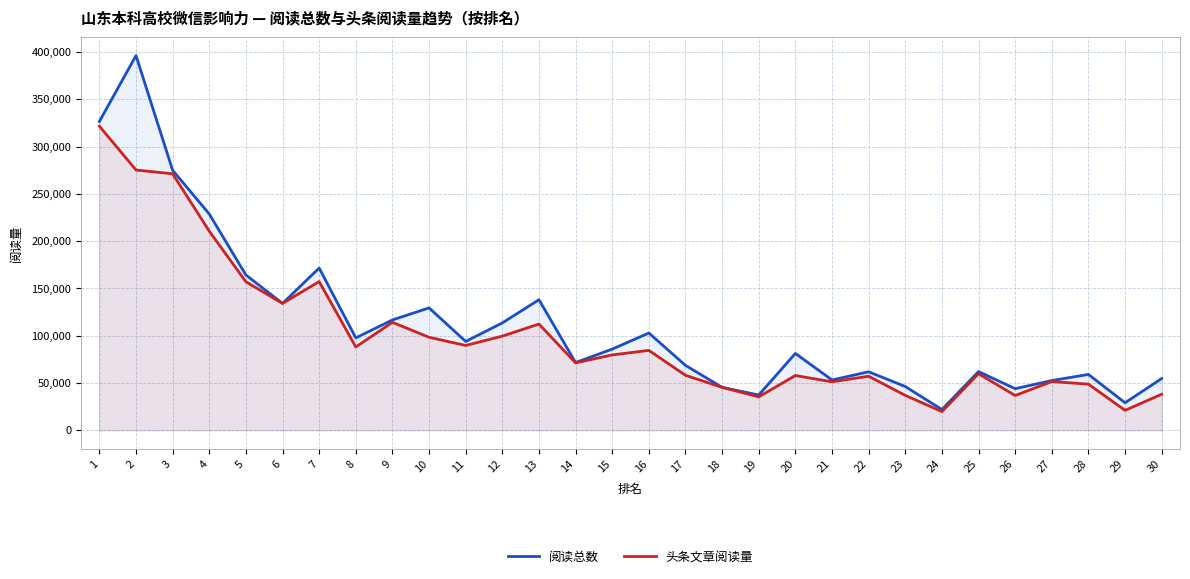

What is the difference between the 头条文章阅读量 values at 6 and 23?

97249